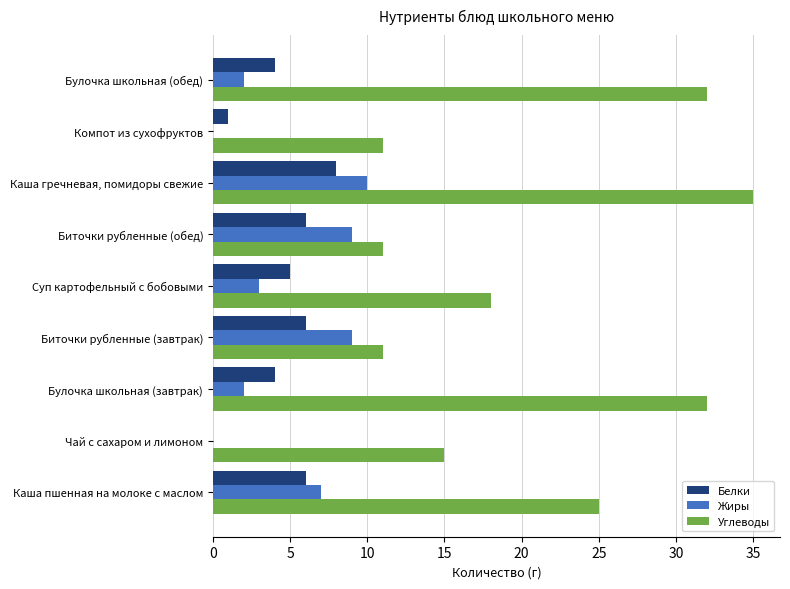

Count the number of categories in the chart.

9